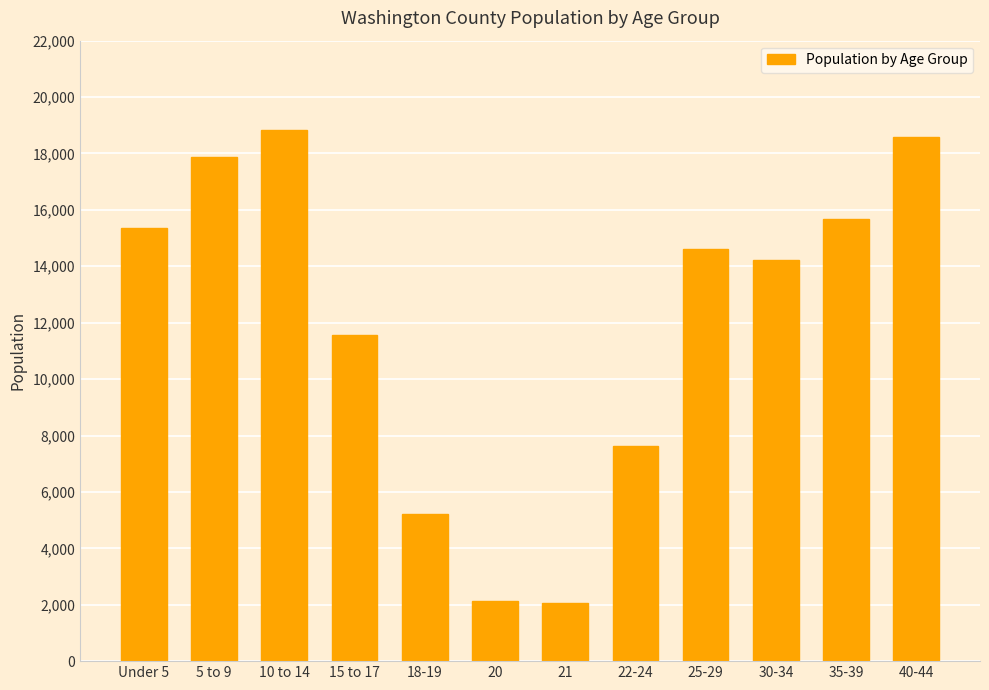

What position from the right is 10 to 14?

10